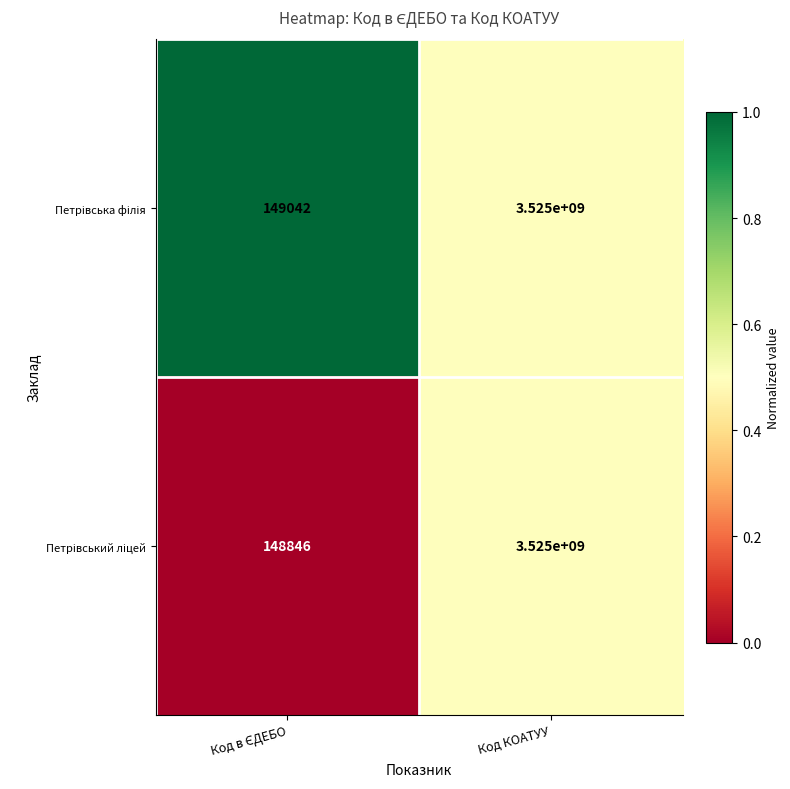

At which category is the sum across all series the highest?

Код КОАТУУ